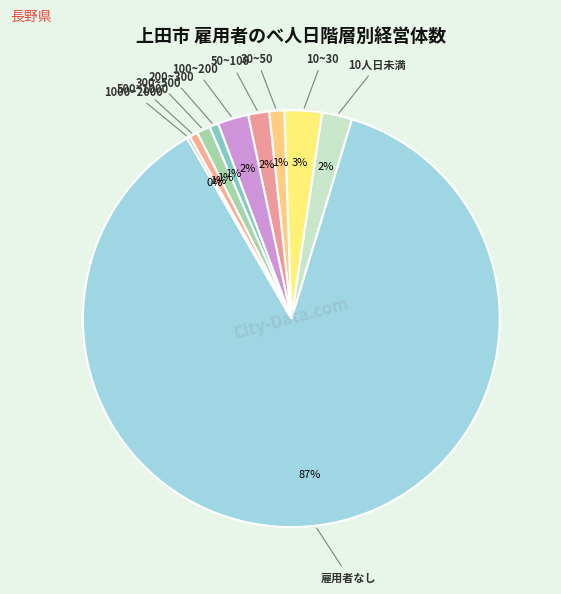

Count the number of slices in the pie.

10